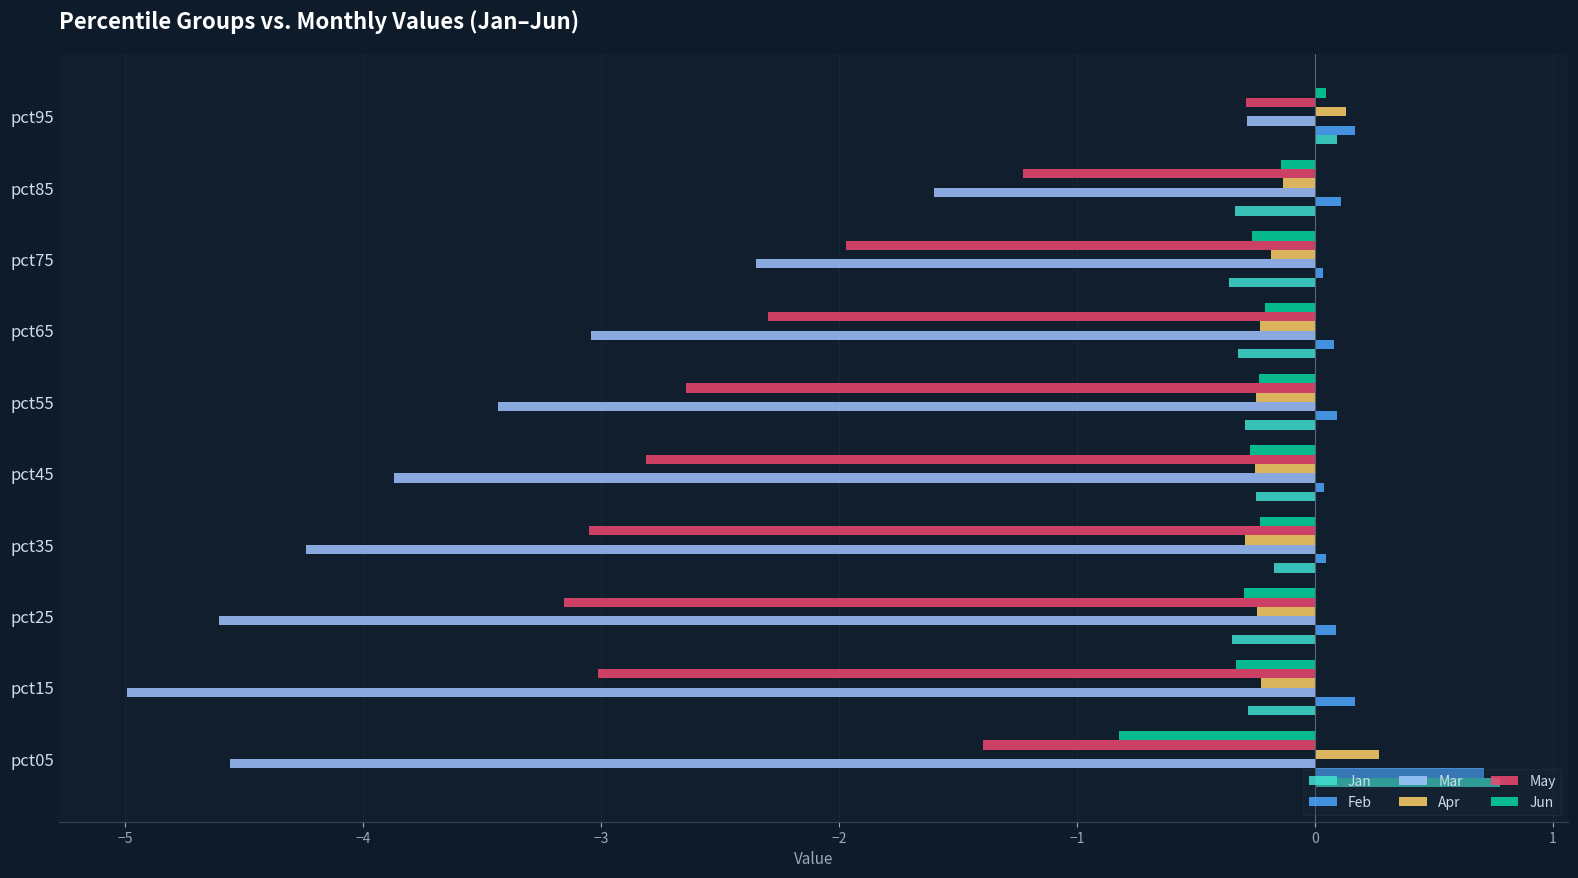

What is the sum of all May values?

-21.9